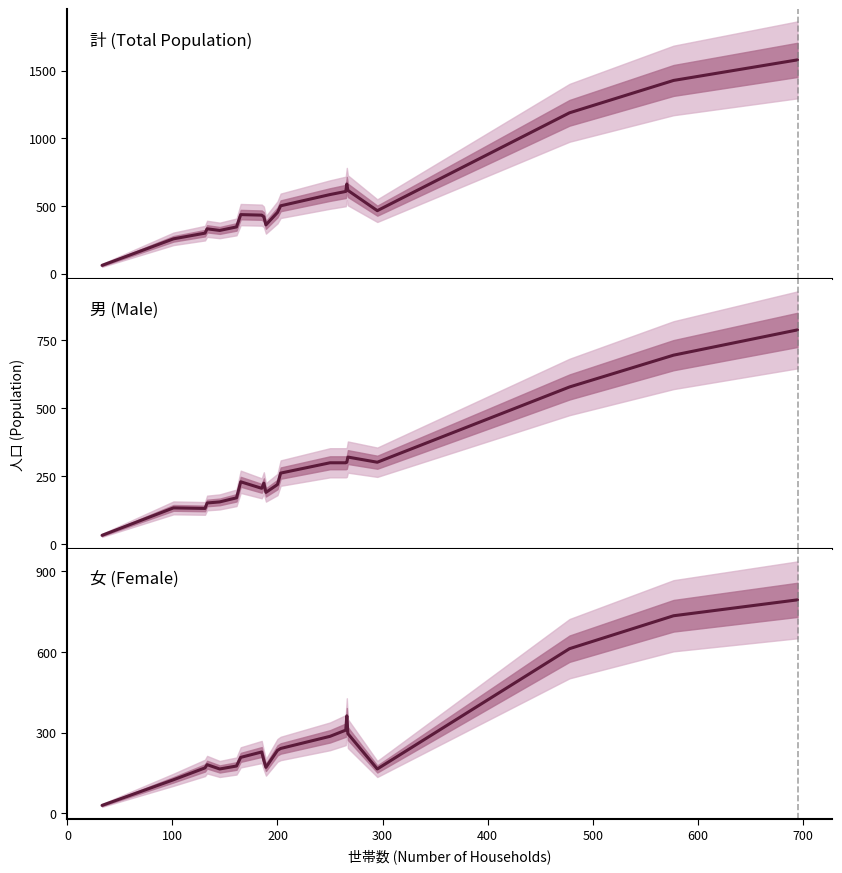

What is the label of the 4th point from the left?

200